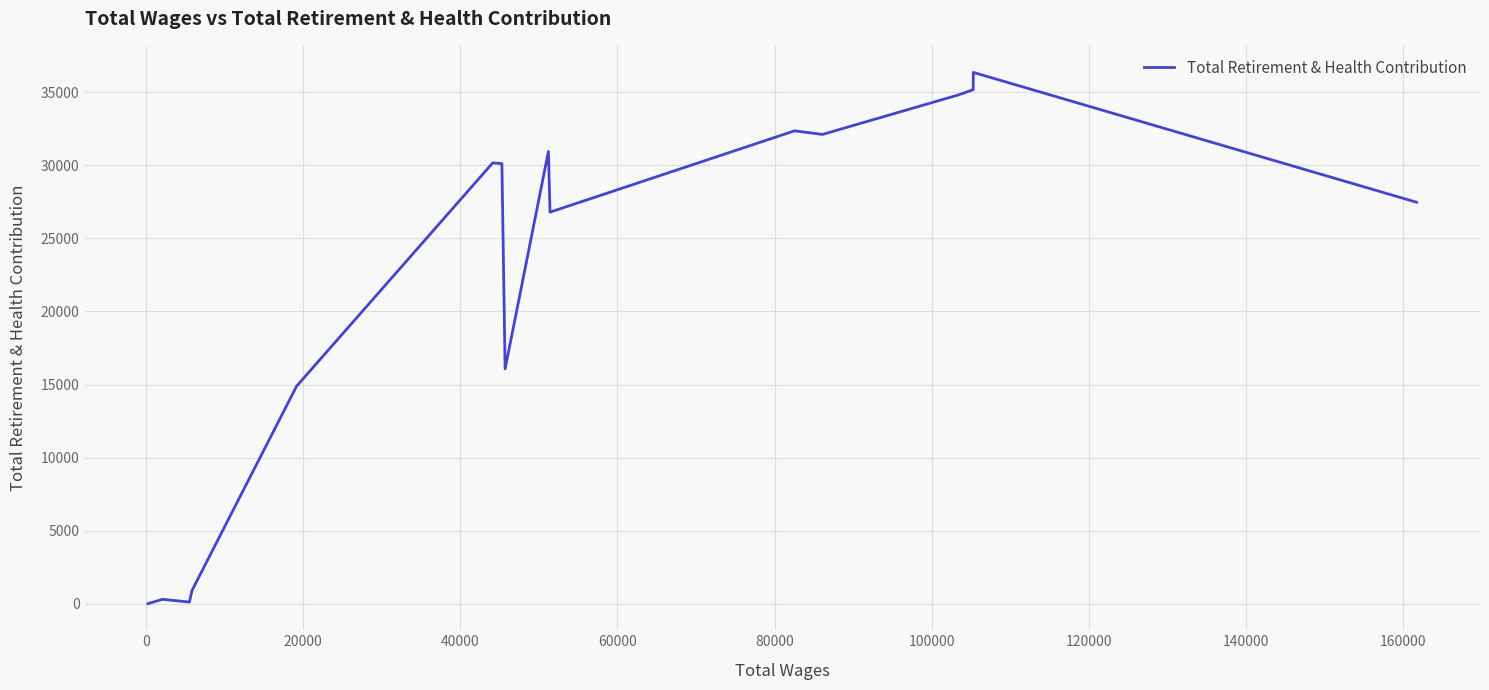

Is this an area chart (filled region under the line)?

No